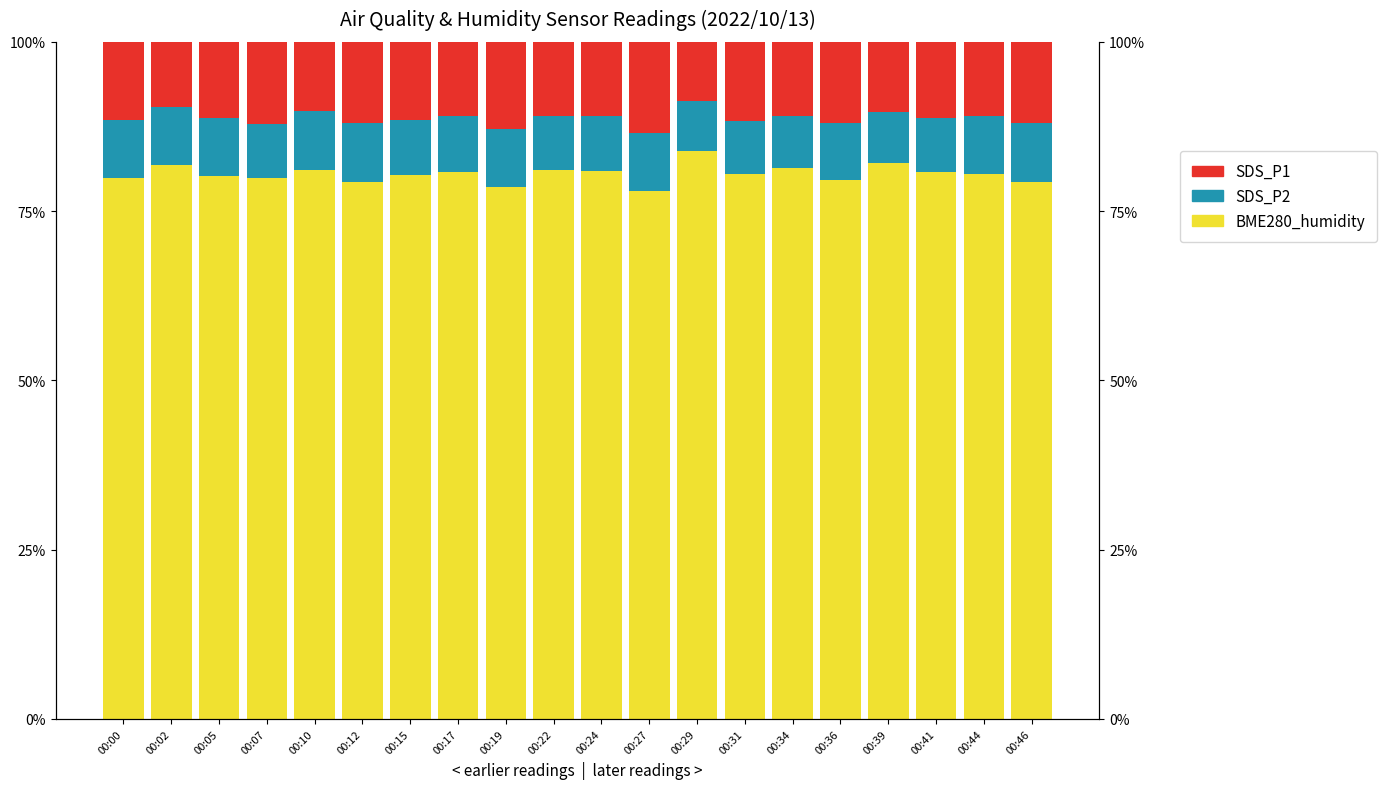

How many groups of bars are there?

20